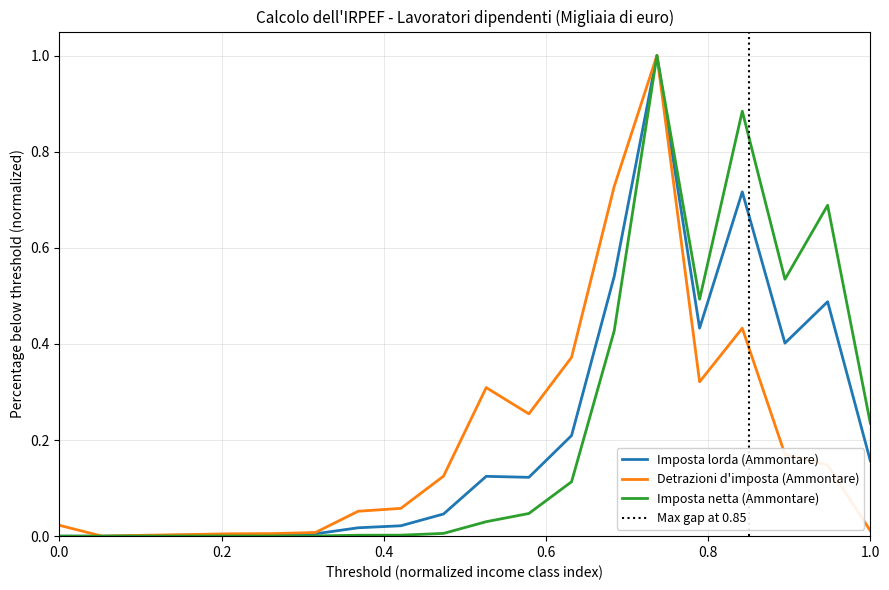

How many series are shown in this chart?

3